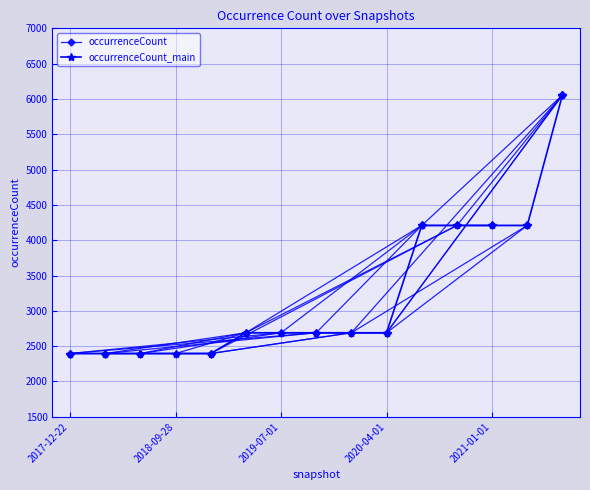

Reading left to right, transcribe all the data shown in this chart.

2017-12-22=2396	2018-04-09=2396	2018-07-11=2396	2018-09-28=2396	2019-01-01=2396	2019-04-06=2690	2019-07-01=2690	2019-10-09=2690	2020-01-01=2690	2020-04-01=2690	2020-07-01=4209	2020-10-01=4209	2021-01-01=4209	2021-04-01=4209	2021-07-01=6055